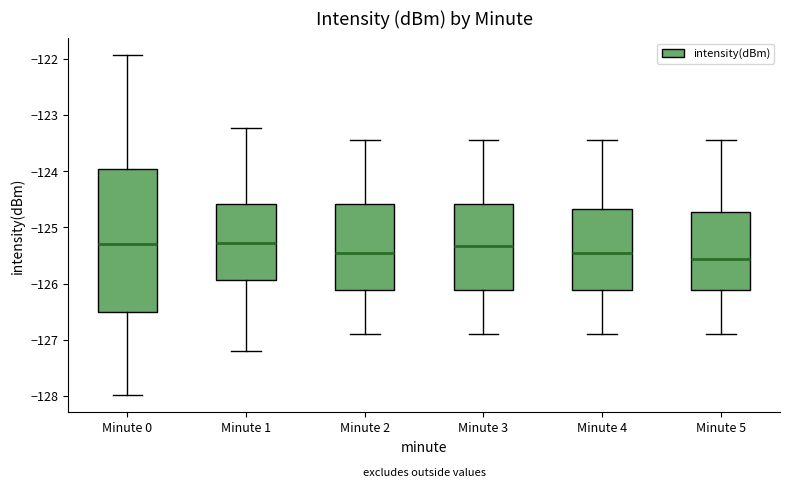

Reading left to right, transcribe this box plot: for each box, give where its median line is, the range the box spans, and where its two whiskers end, as read against the y-axis. The values are not printed on the chart, so give them approximately, as read against the axis.

Minute 0: median -125.3, box -126.5 to -124.0, whiskers -128.0 to -121.9
Minute 1: median -125.3, box -125.9 to -124.6, whiskers -127.2 to -123.2
Minute 2: median -125.4, box -126.1 to -124.6, whiskers -126.9 to -123.4
Minute 3: median -125.3, box -126.1 to -124.6, whiskers -126.9 to -123.4
Minute 4: median -125.4, box -126.1 to -124.7, whiskers -126.9 to -123.4
Minute 5: median -125.6, box -126.1 to -124.7, whiskers -126.9 to -123.4